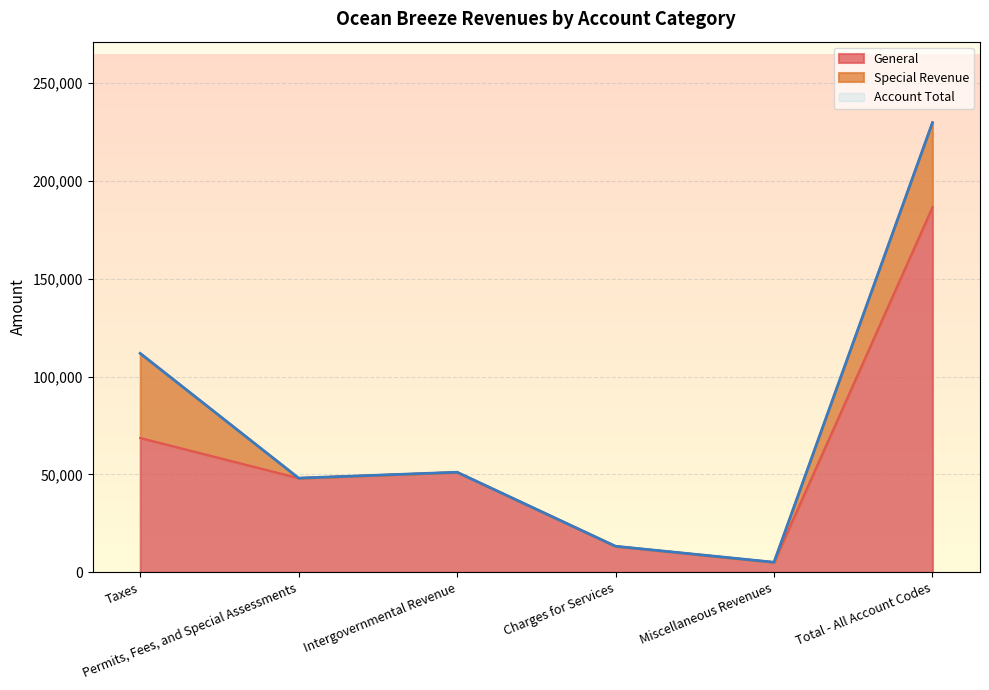

At how many categories does at least one series exceed 93459?

2